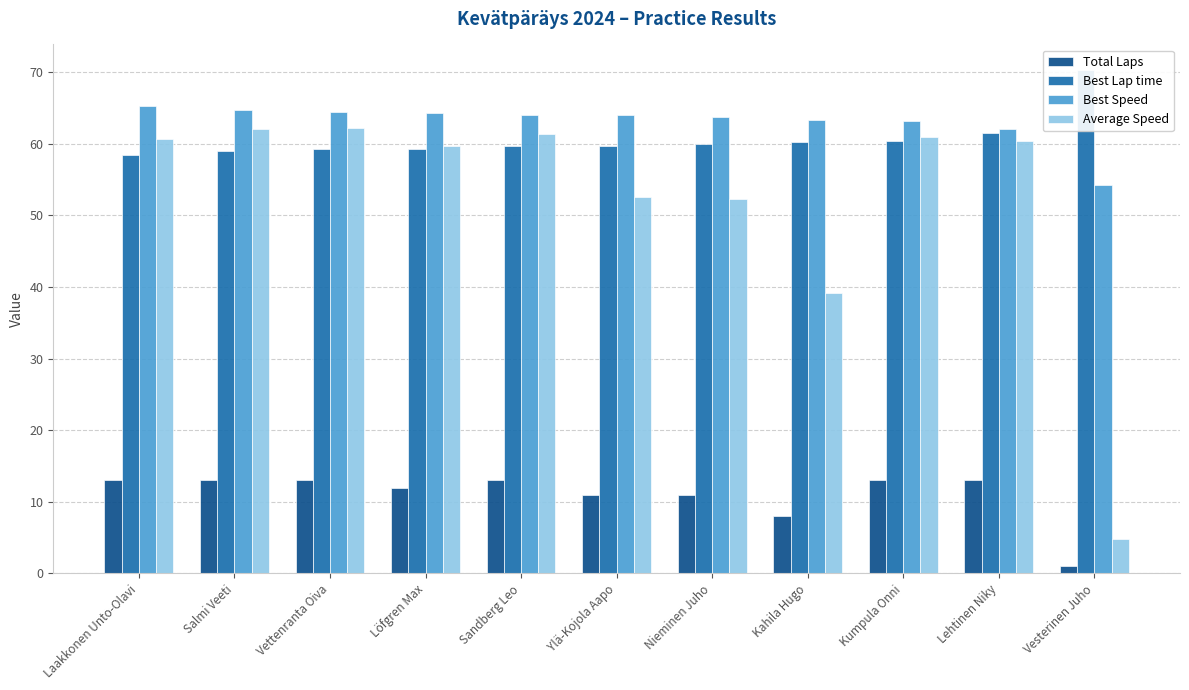

What is the minimum value for Average Speed?

4.7